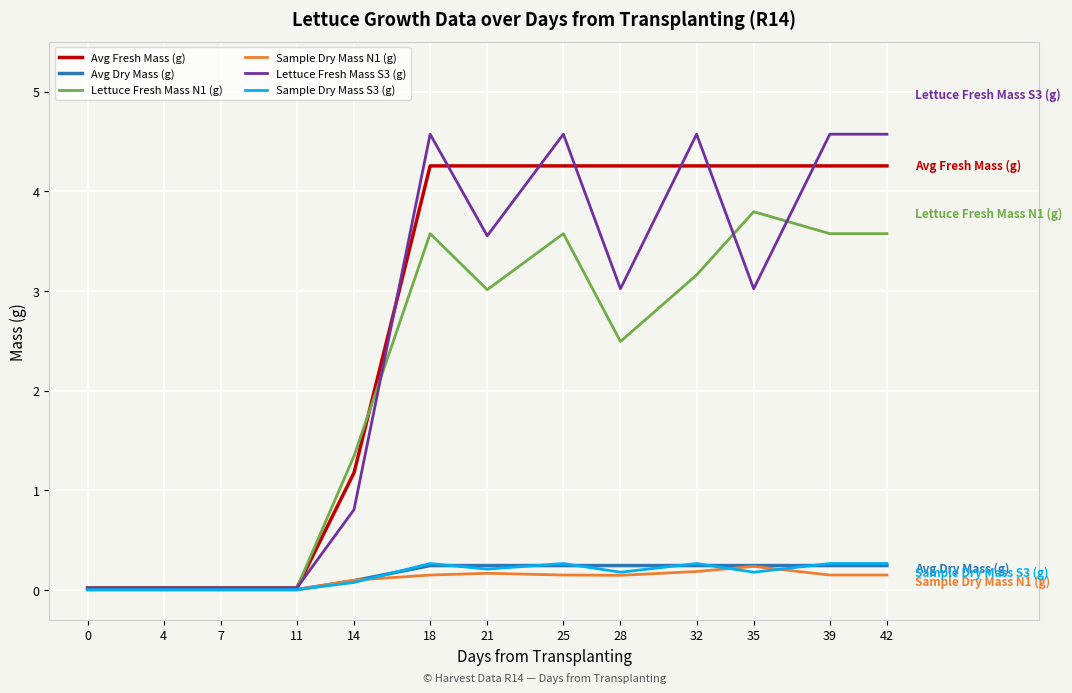

Is it true that Lettuce Fresh Mass N1 (g) equals 3.6 at 39?

True